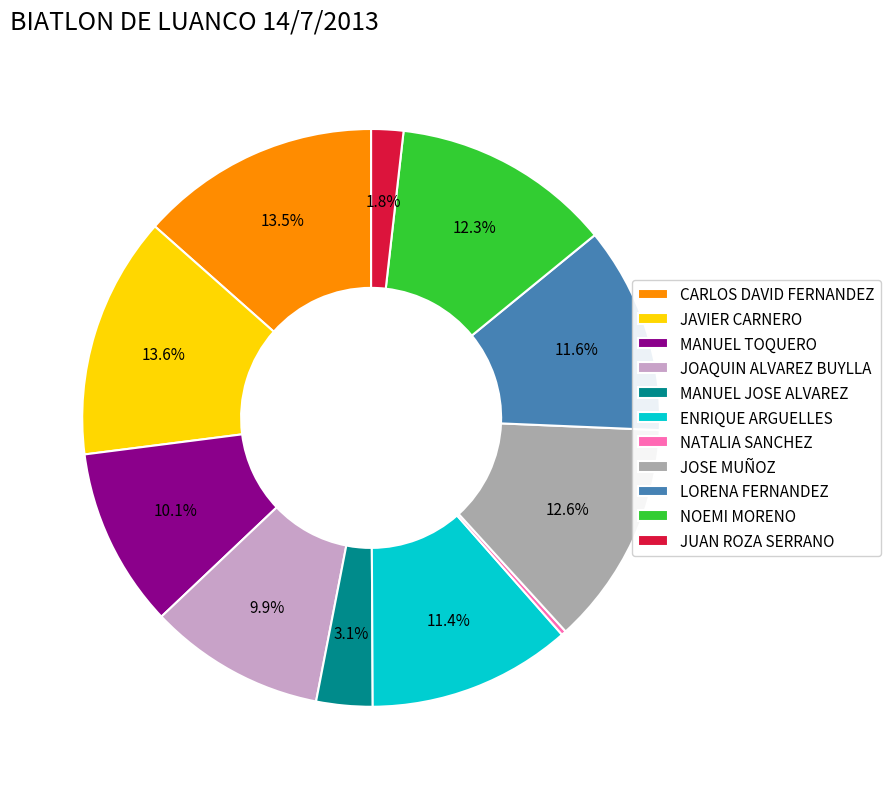

Approximately how many times larger is the value at JOAQUIN ALVAREZ BUYLLA compared to NOEMI MORENO?

0.8